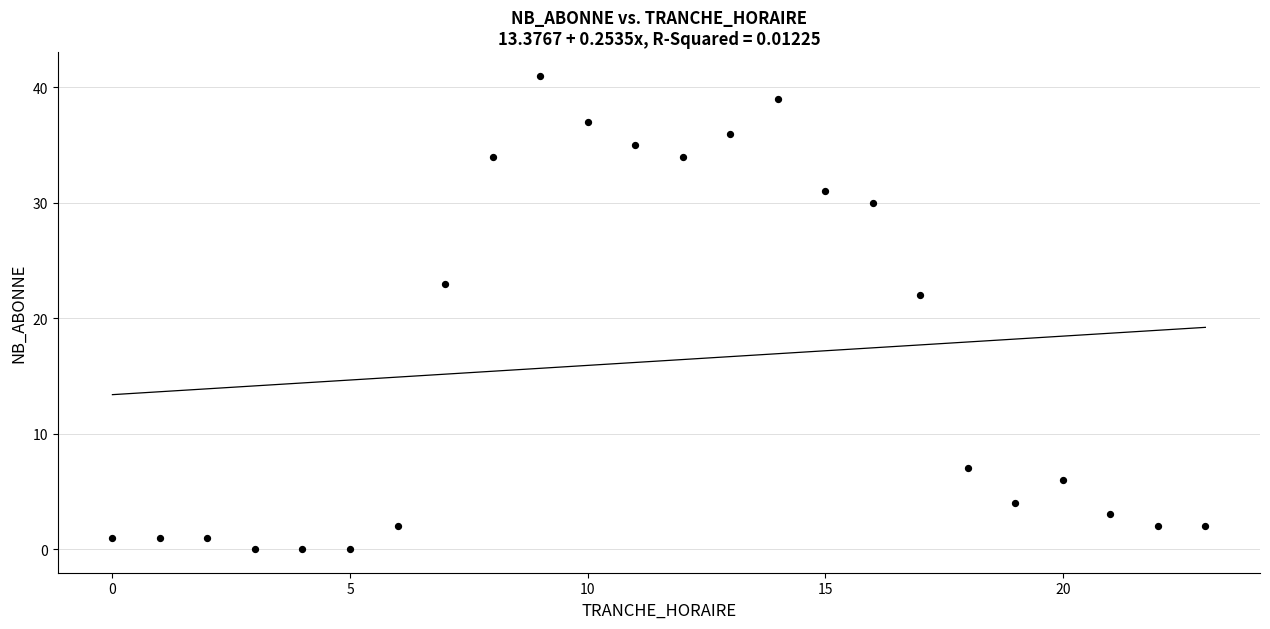

What Y value in the scatter plot is closest to 20?

22